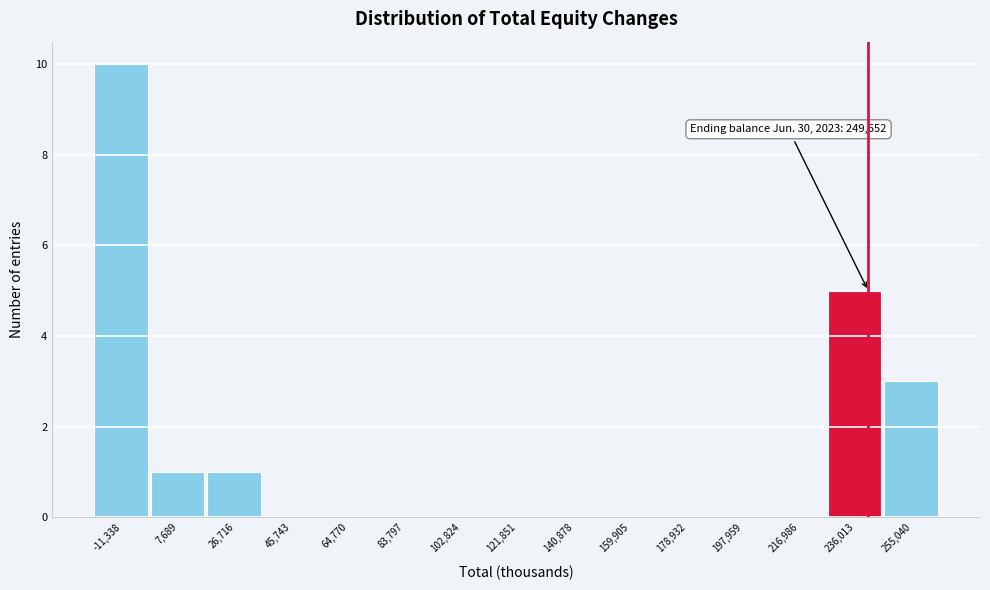

Reading right to left, what are all the values shown in this chart?

255,040=3	236,013=5	216,986=0	197,959=0	178,932=0	159,905=0	140,878=0	121,851=0	102,824=0	83,797=0	64,770=0	45,743=0	26,716=1	7,689=1	-11,338=10